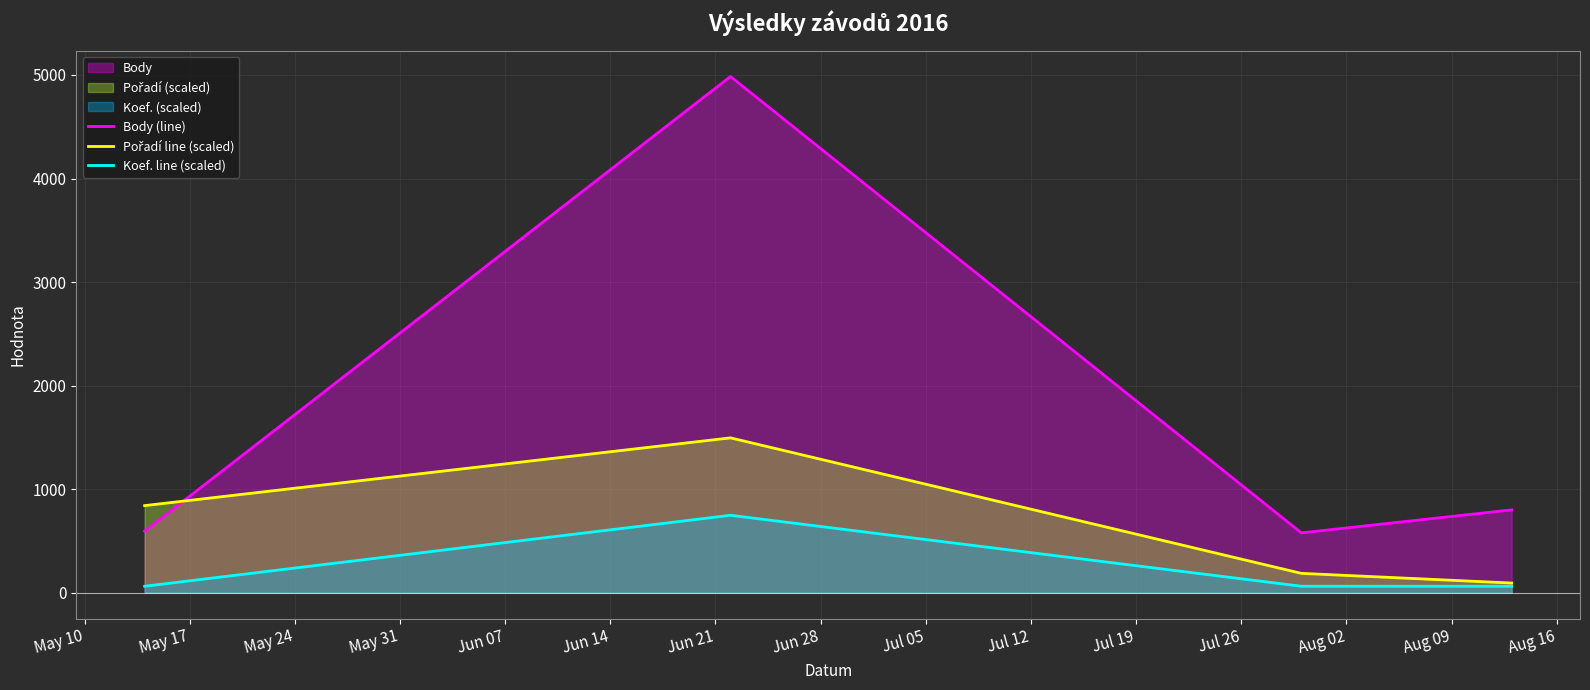

How many categories are shown in the chart?

4